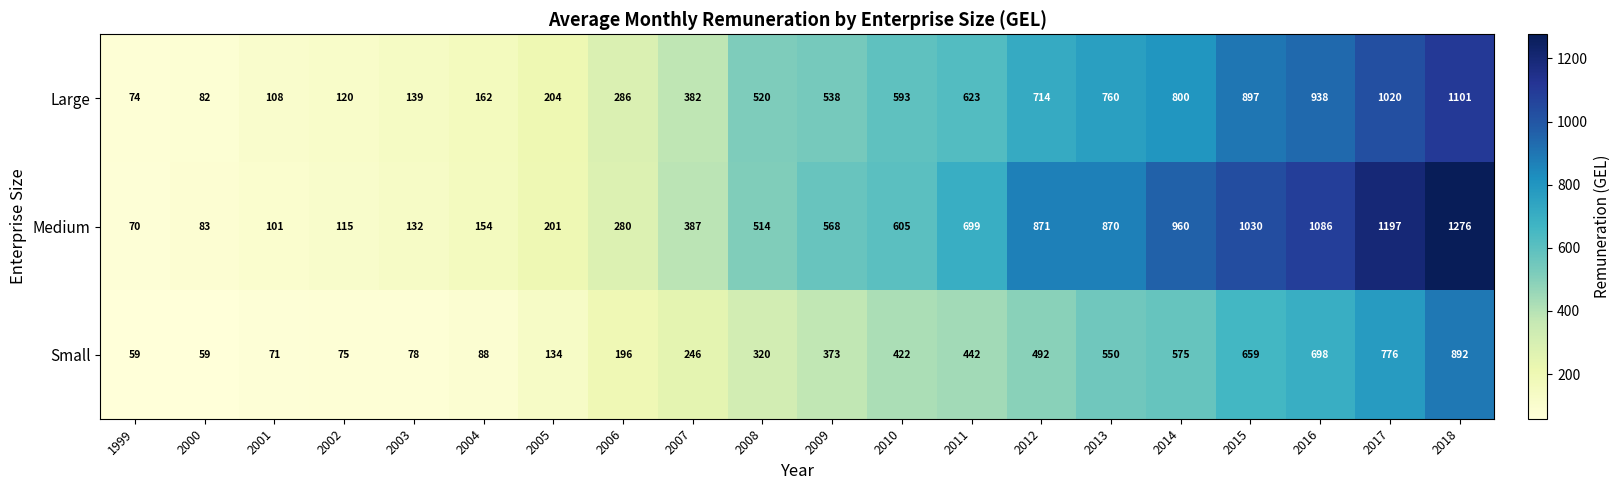

What is the difference between the Small values at 2012 and 2017?

284